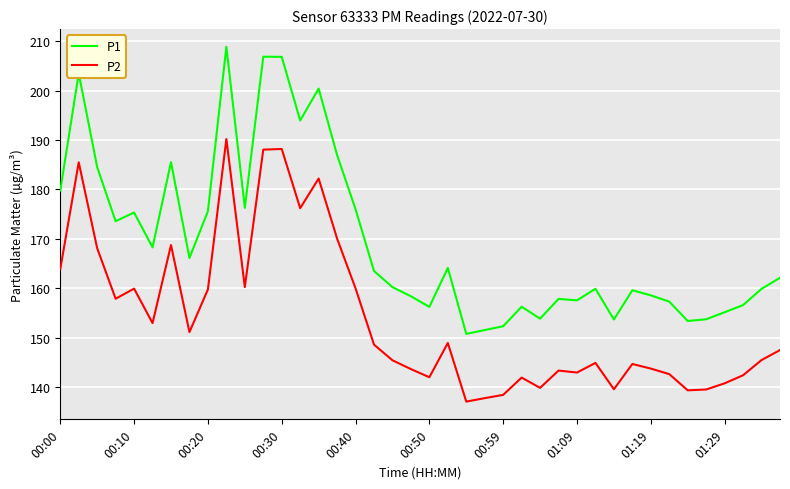

True or false: P2 and P1 cross at least once.

False